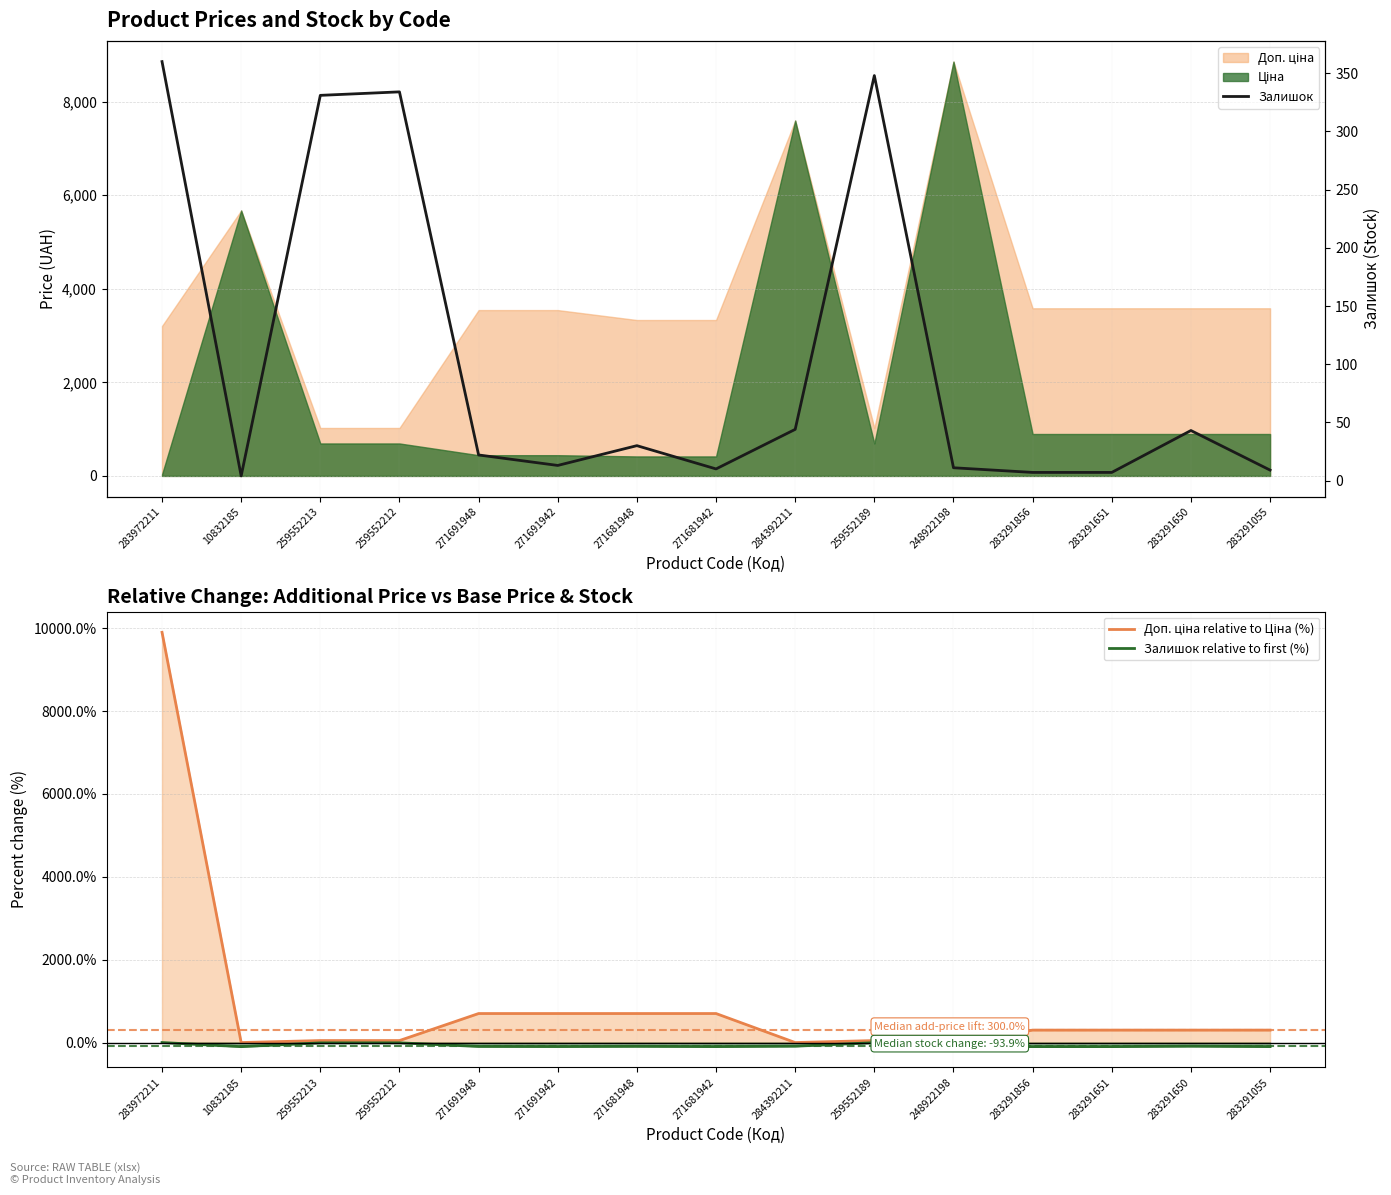

True or false: the data has more than 0 interior local peaks.

True